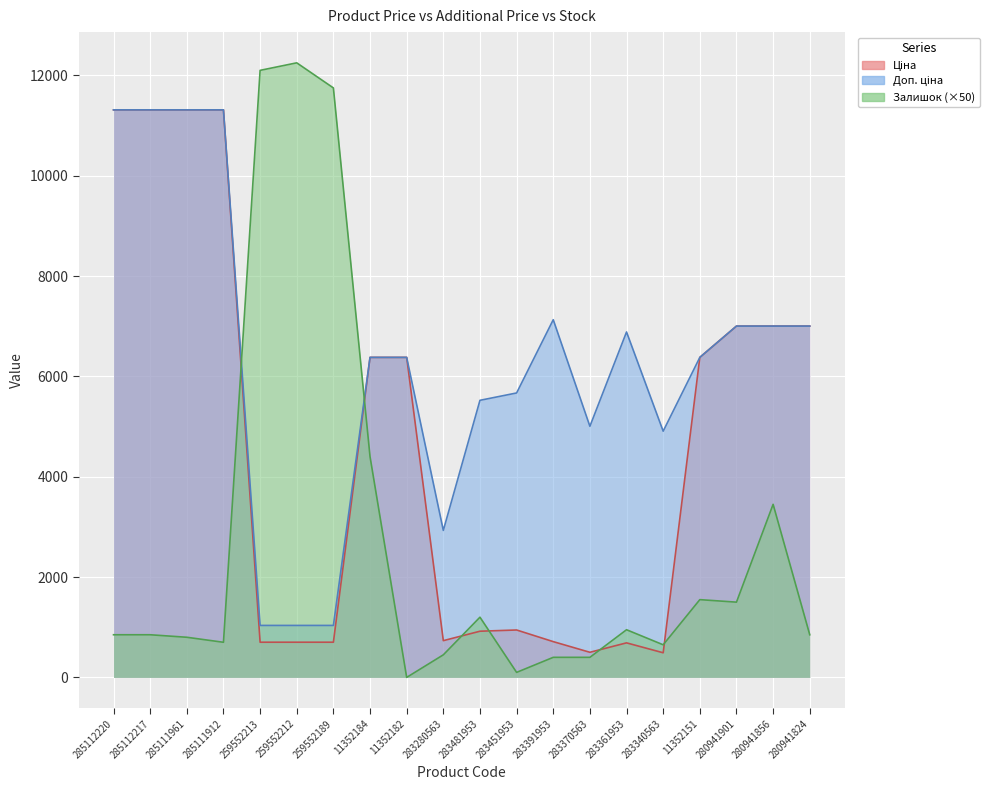

At which label does Доп. ціна reach its minimum?

259552213